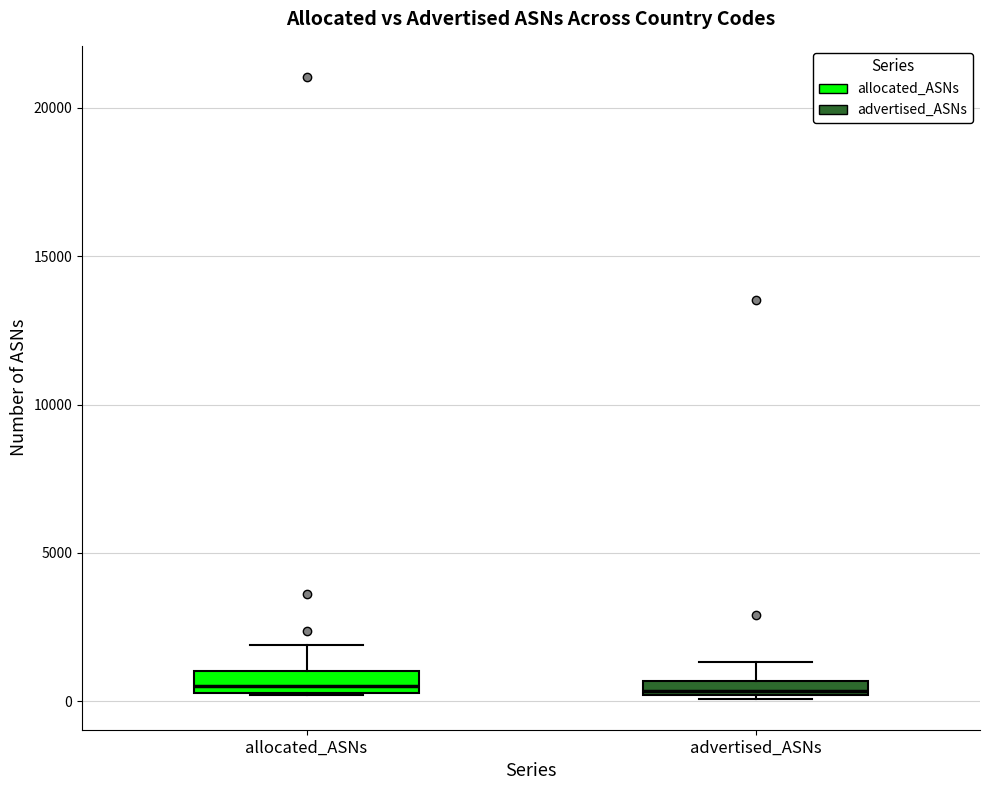

Where is the upper edge of the box for allocated_ASNs on the y-axis? The values are not printed on the chart, so give them approximately, as read against the axis.

1000